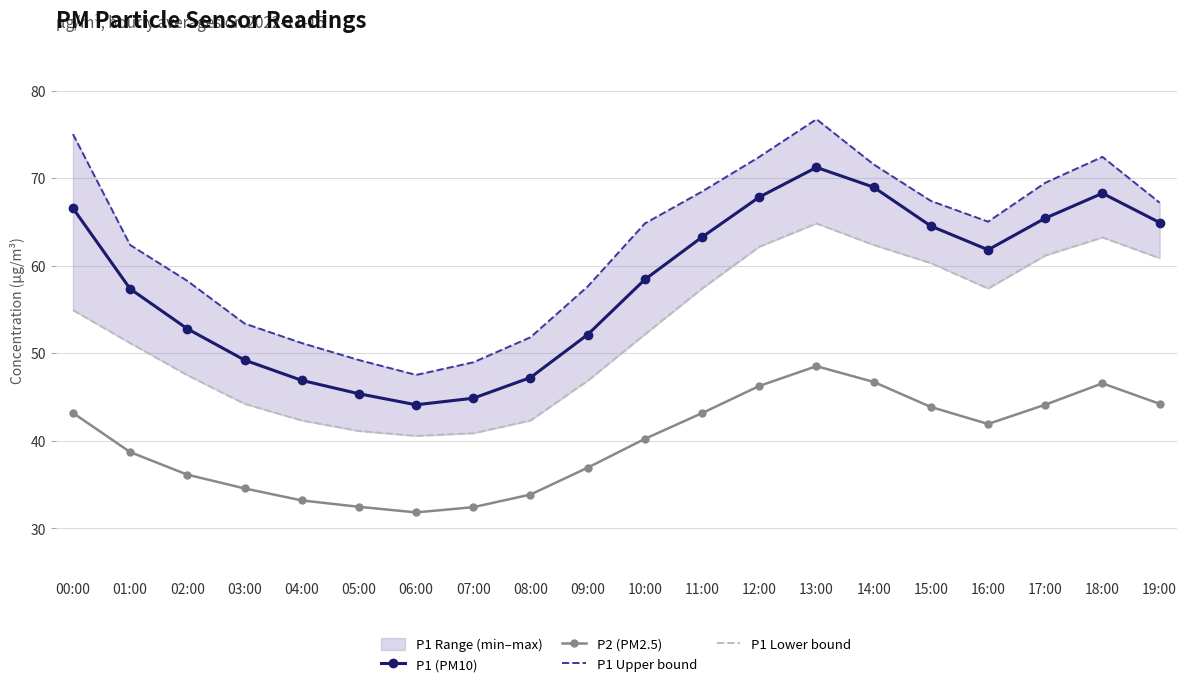

Rank the series by their maximum value, from highest to lowest.

P1 Upper bound, P1 (PM10), P1 Lower bound, P2 (PM2.5)